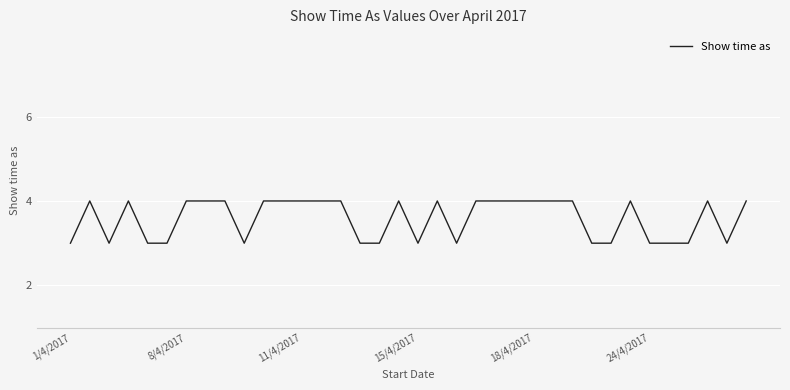

What is the greatest value displayed?

4